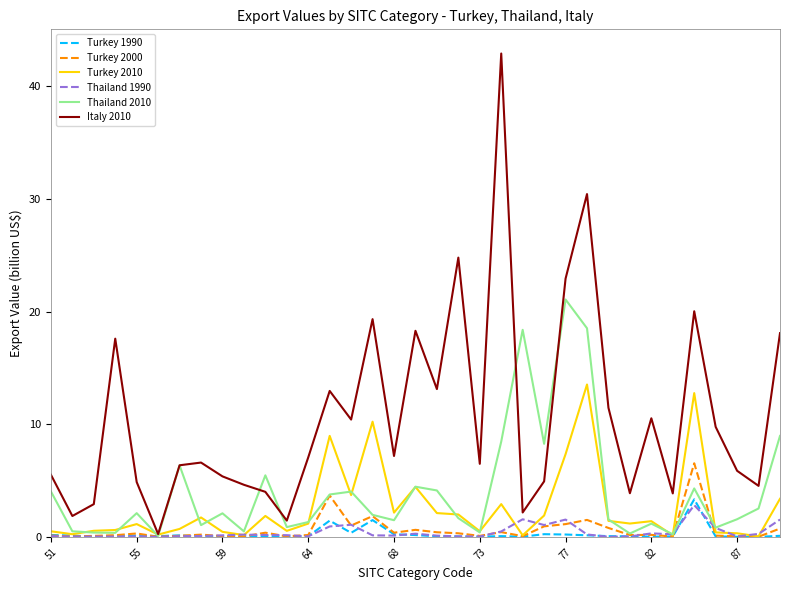

Which series has the largest total across all categories?

Italy 2010